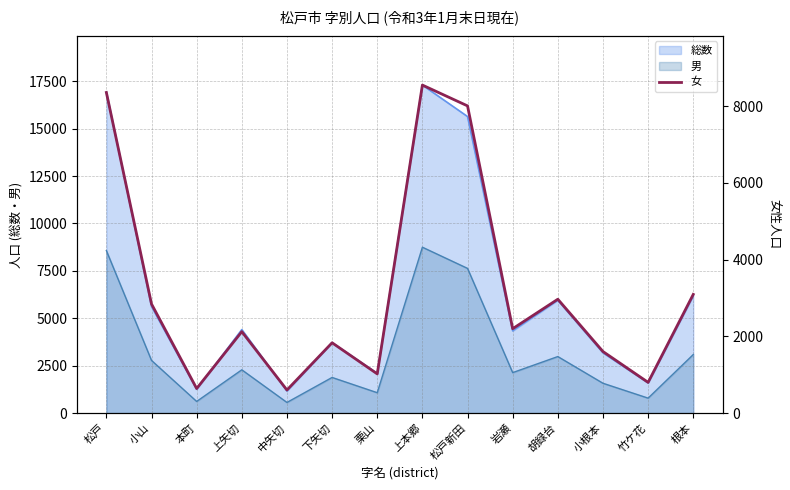

True or false: 総数 has a value of 28558 at 上本郷.

False